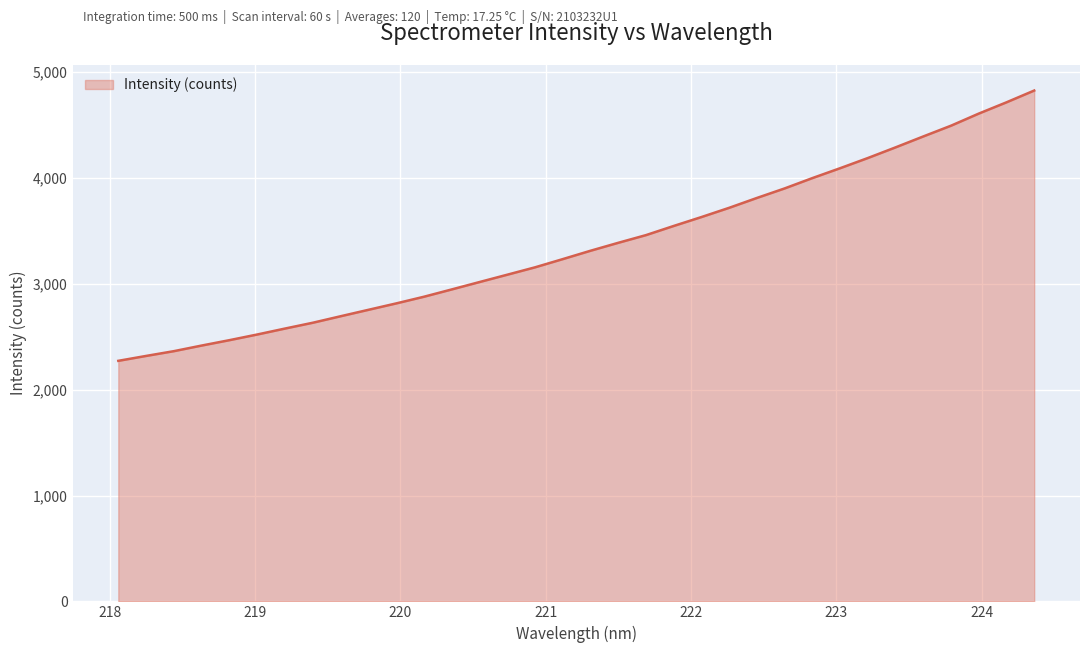

How many categories are shown in the chart?

34